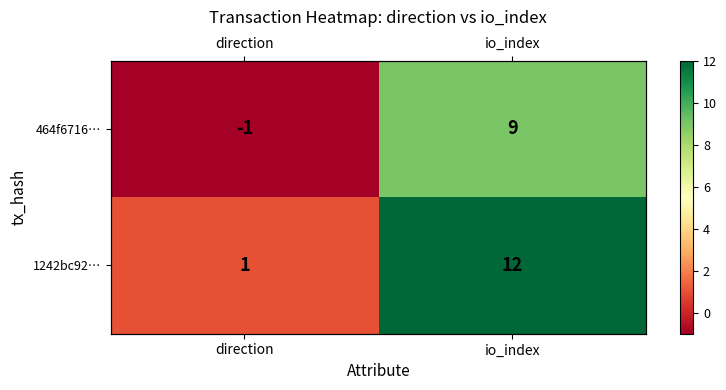

What is the difference between the maximum and minimum values in the 1242bc92… series?

11